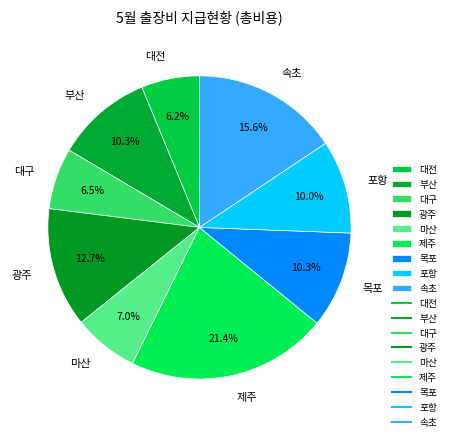

Approximately how many times larger is the value at 마산 compared to 대구?

1.1